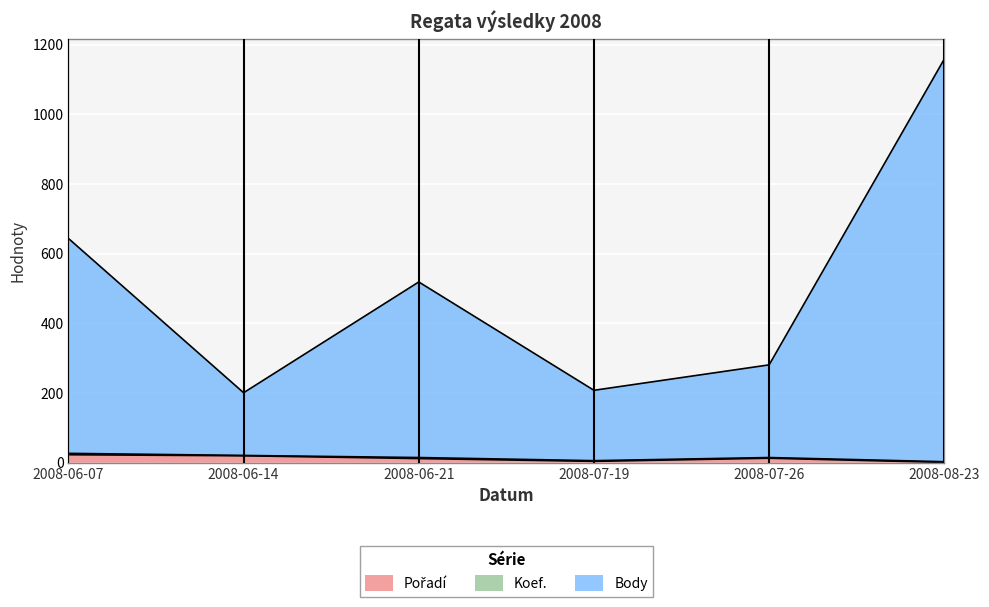

At which label does Body reach its peak?

2008-08-23